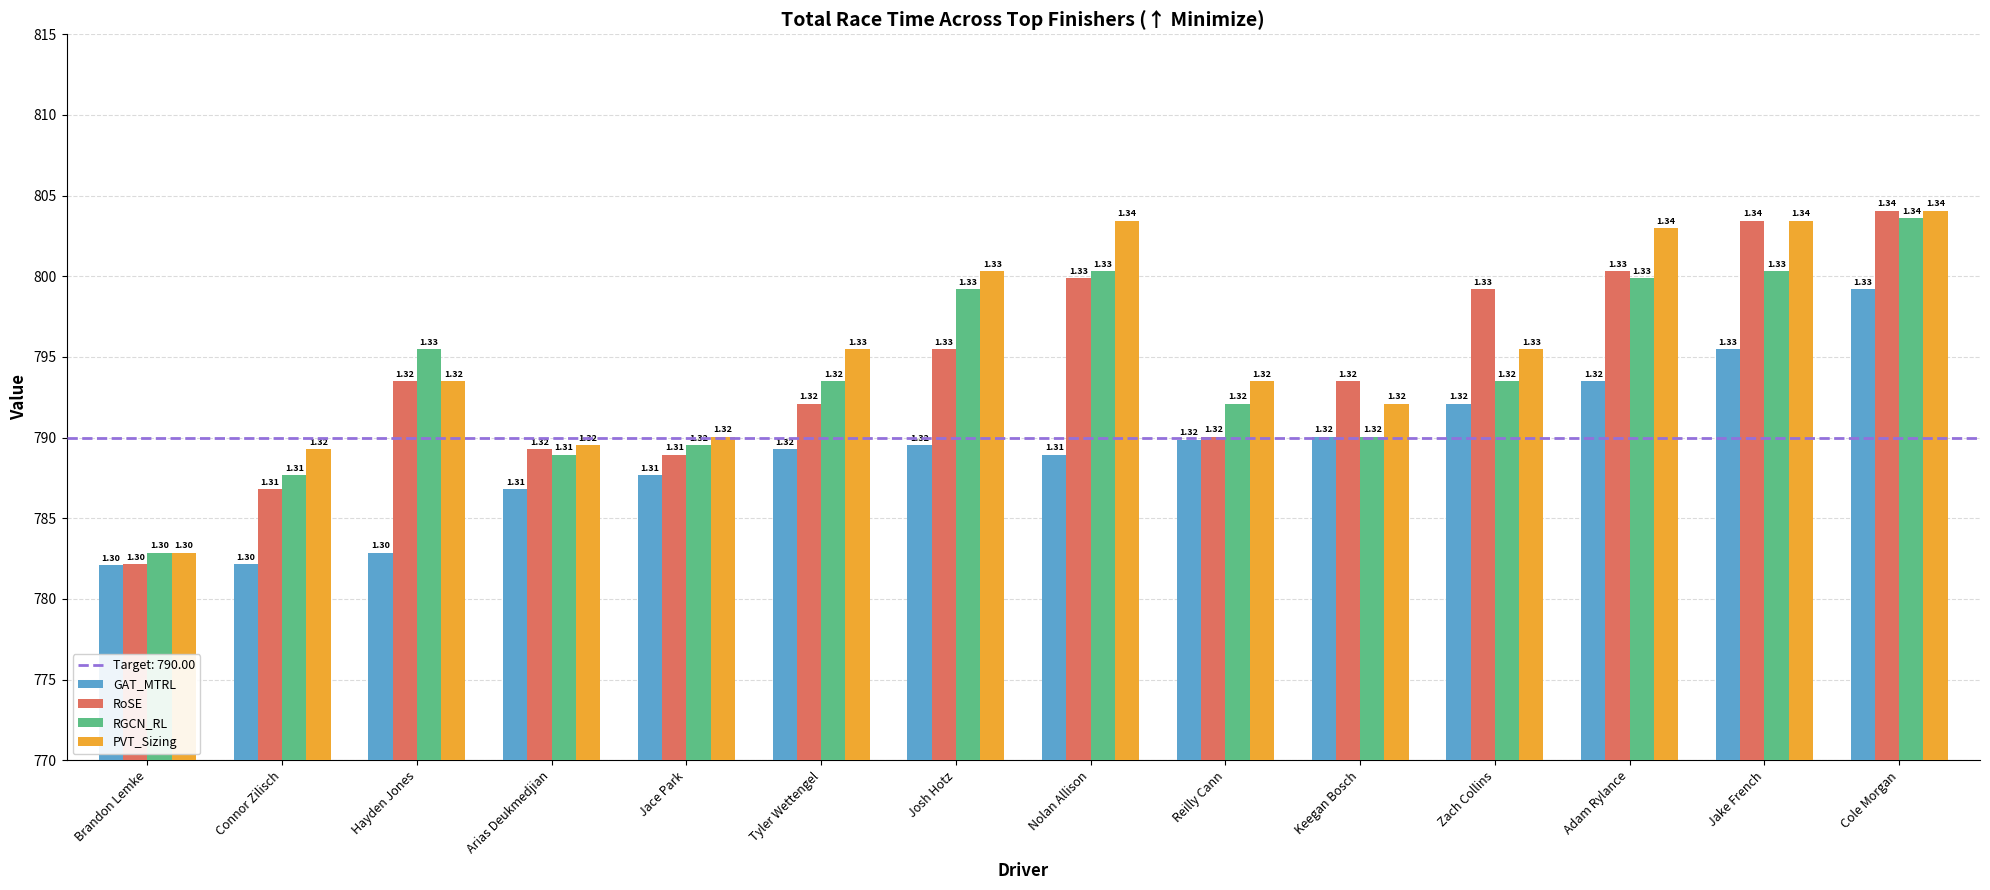

Does the chart contain stacked bars?

No